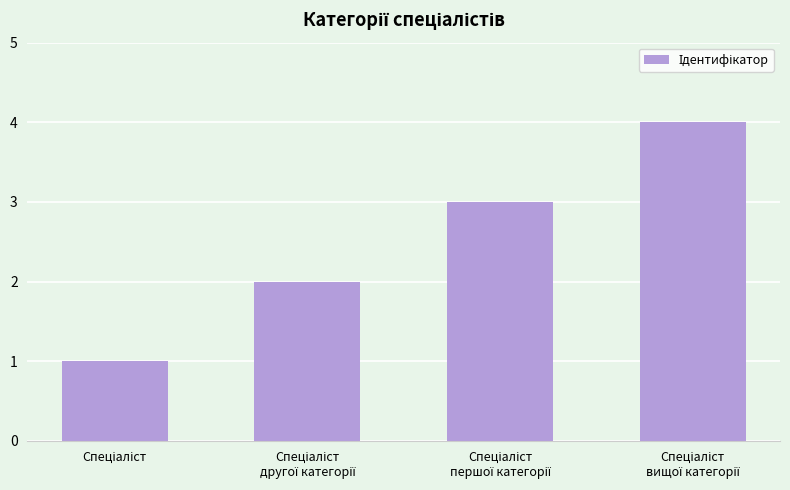

What is the sum of all values?

10